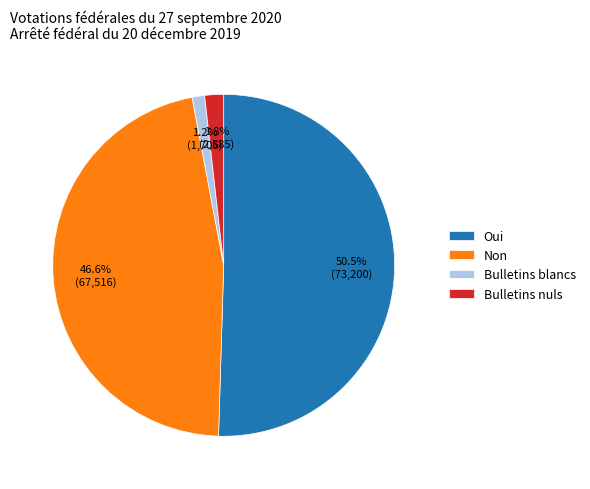

Count the number of slices in the pie.

4